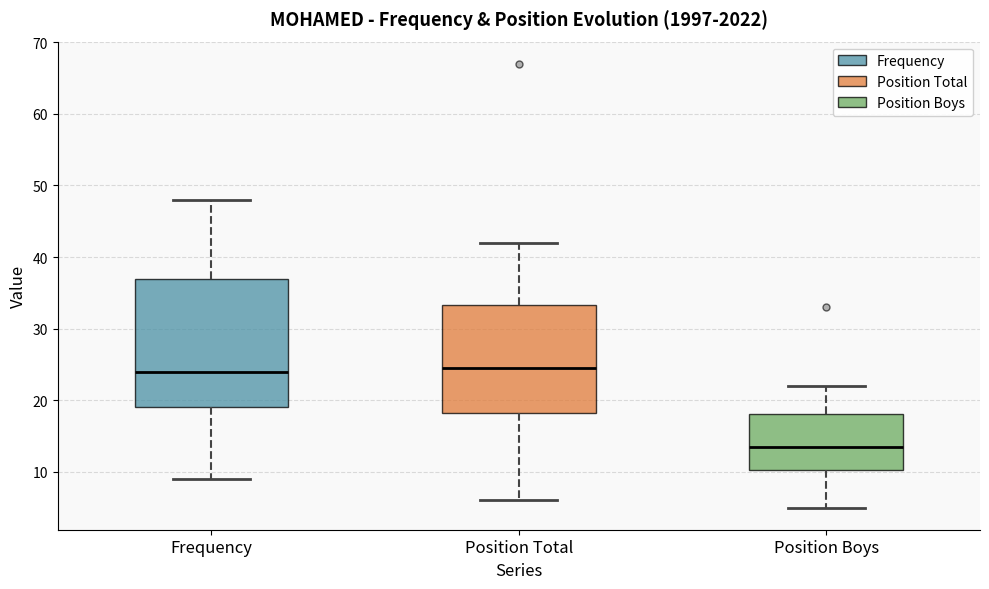

Where does the lower whisker of the box for Position Total end on the y-axis? The values are not printed on the chart, so give them approximately, as read against the axis.

6